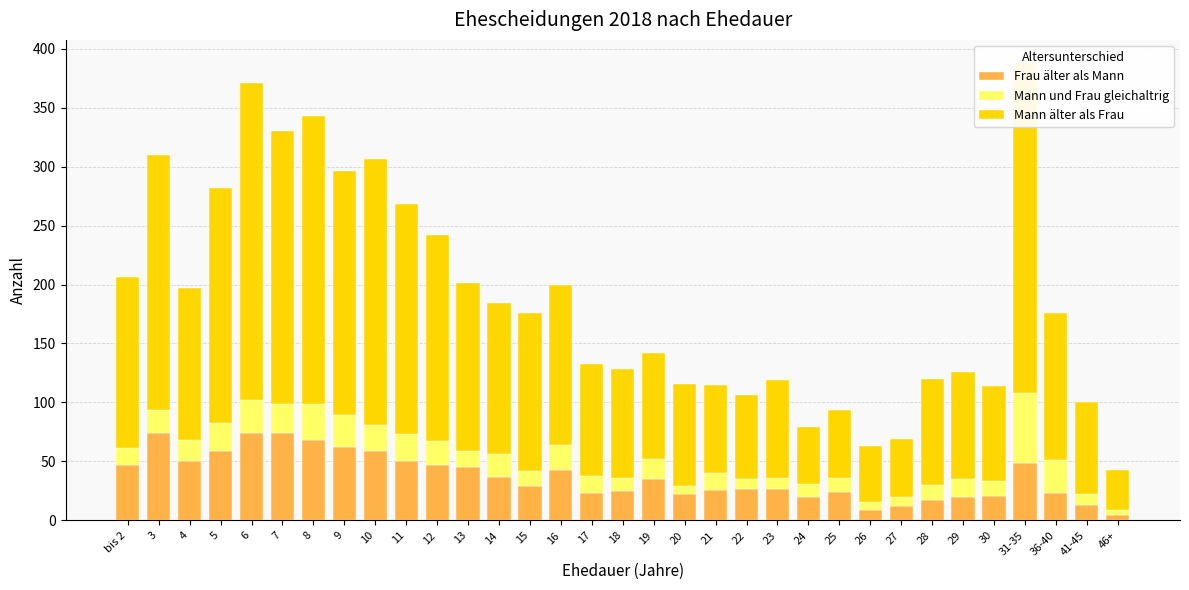

At which label does Mann und Frau gleichaltrig reach its minimum?

46+